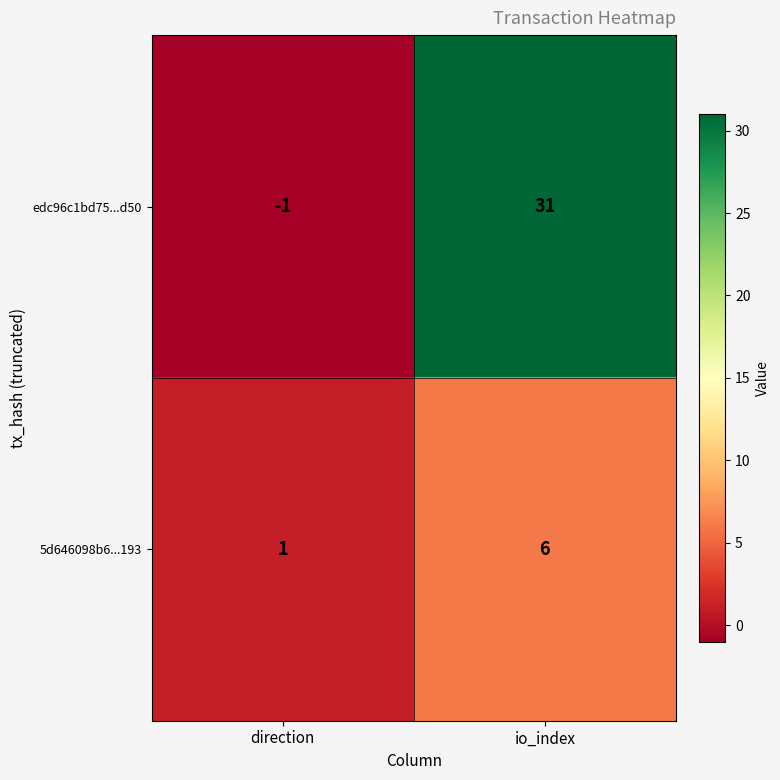

What is the greatest value displayed?

31